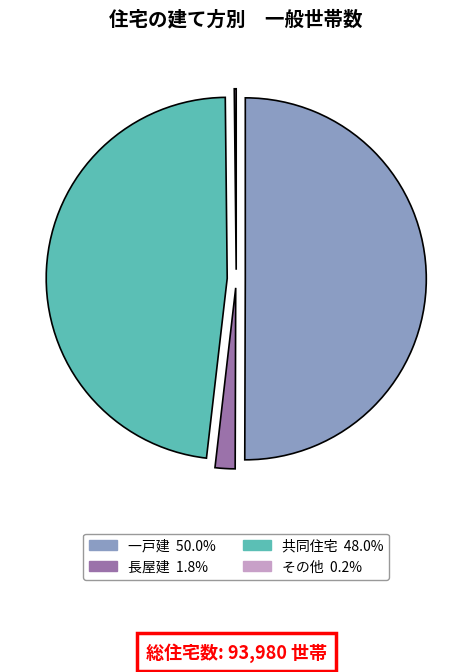

Which has a higher value, 一戸建 or 共同住宅?

一戸建